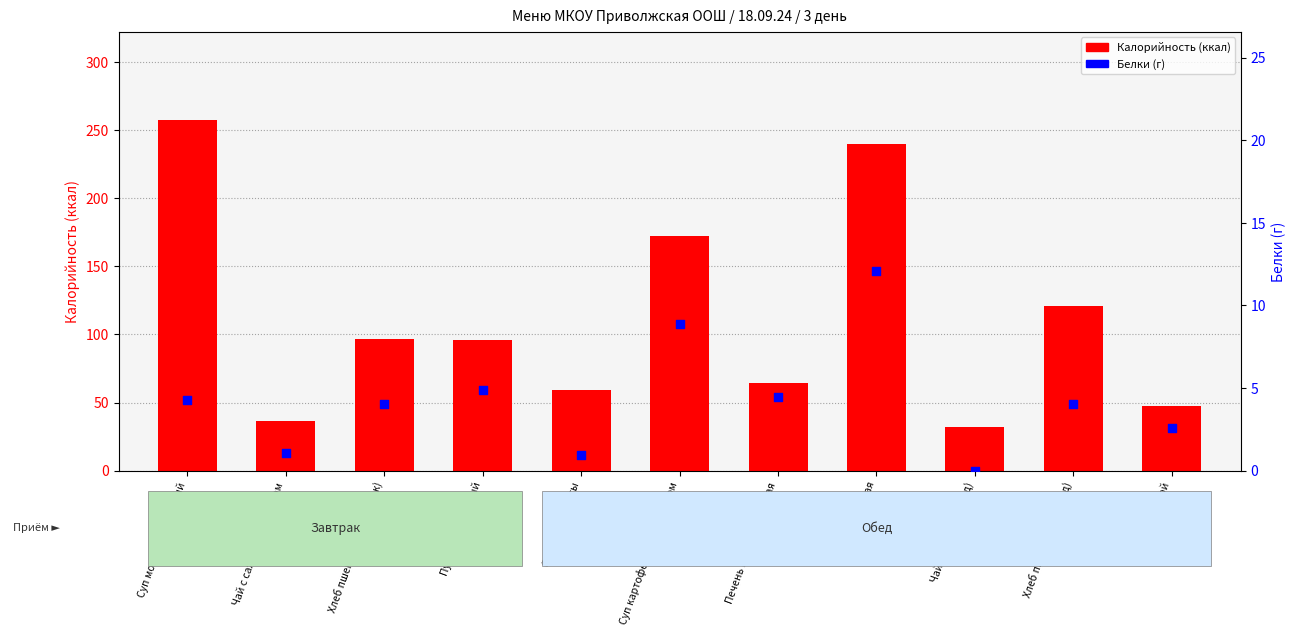

Which series contains the lowest Y value?

Белки